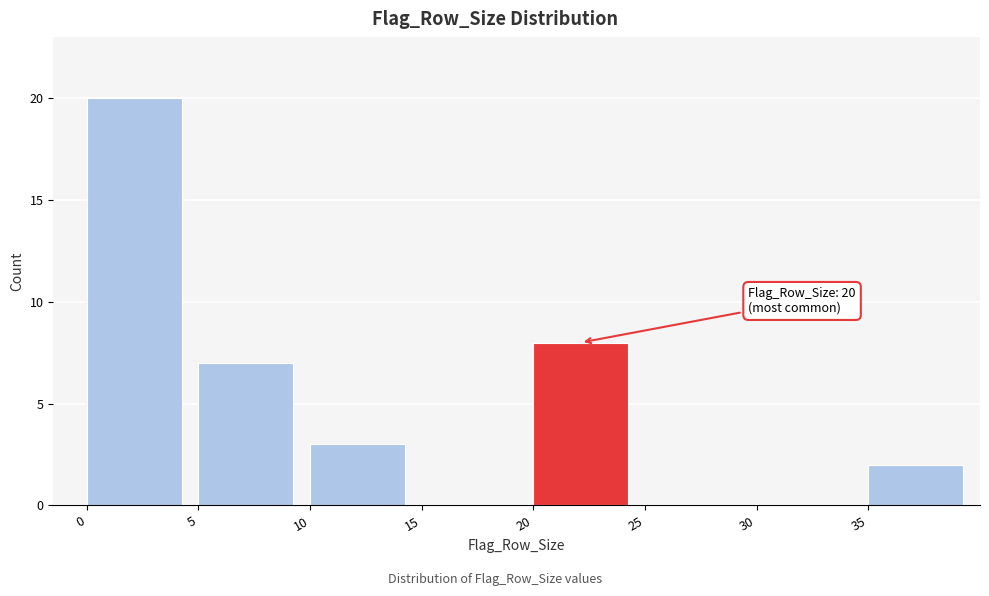

Over which range of the x-axis is the bar tallest?

0 to 5